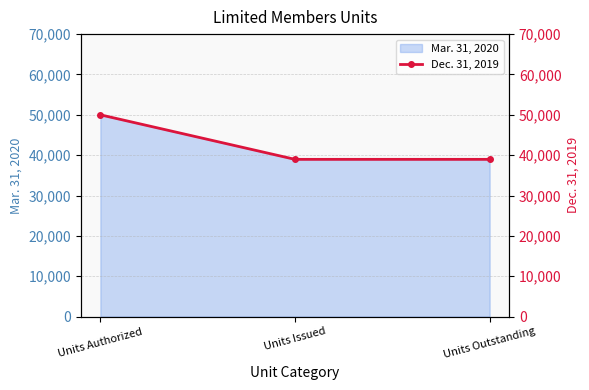

What is the minimum value shown in the chart?

38962